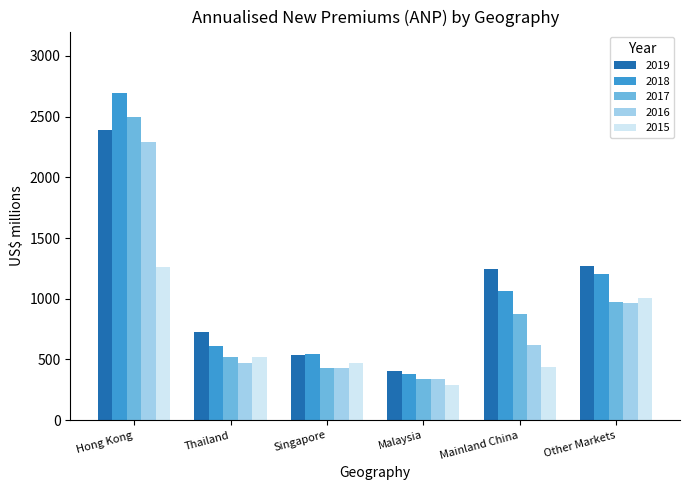

What is the label of the 1st bar from the right?

Other Markets